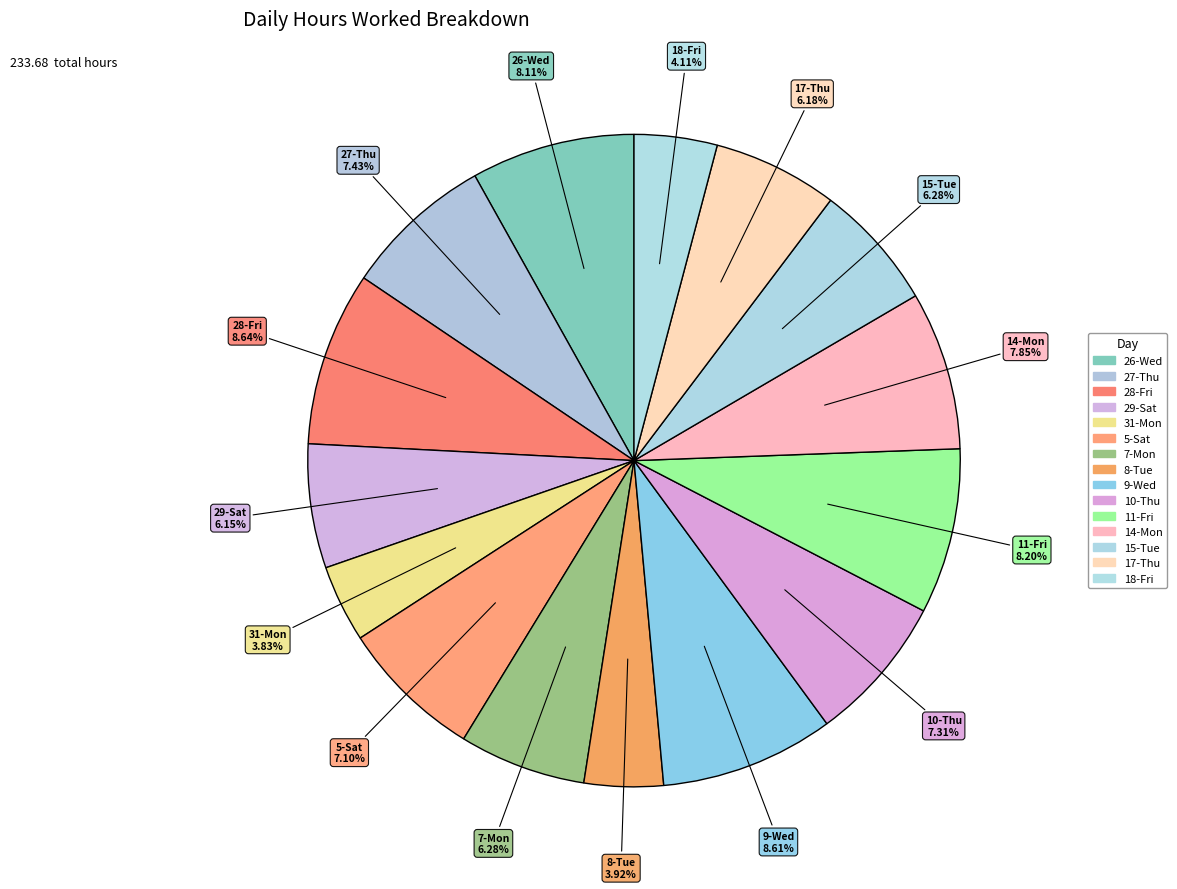

Which has a higher value, 5-Sat or 11-Fri?

11-Fri